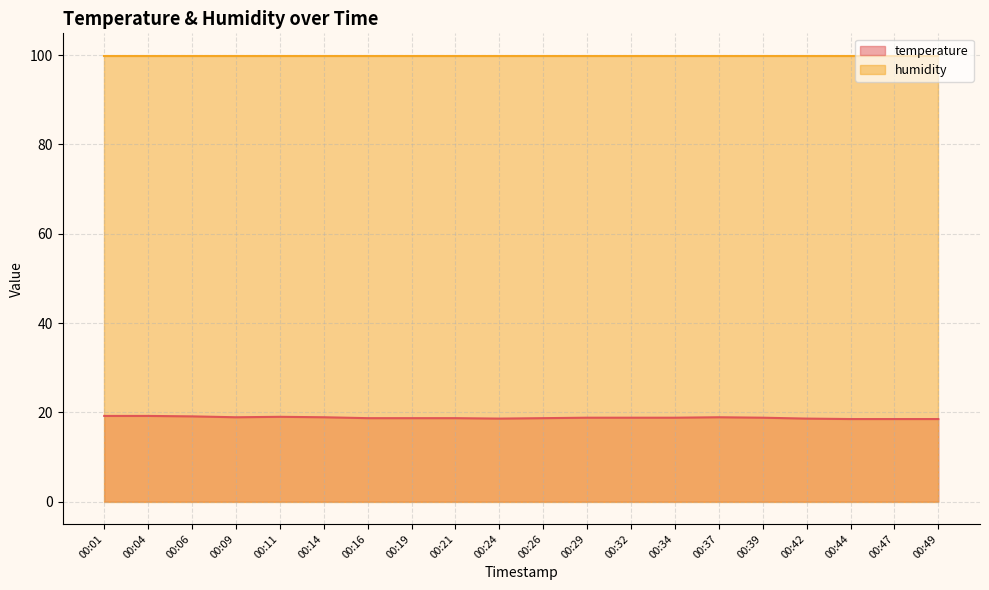

Does the chart display data point markers on the line(s)?

No